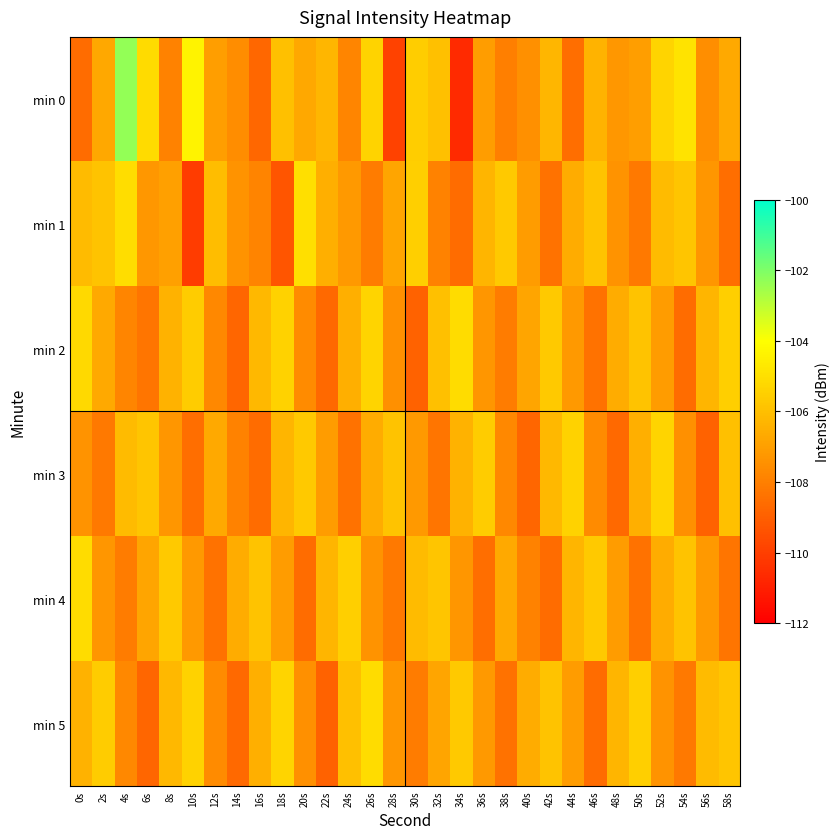

Which series has the largest range (max minus min)?

min 0